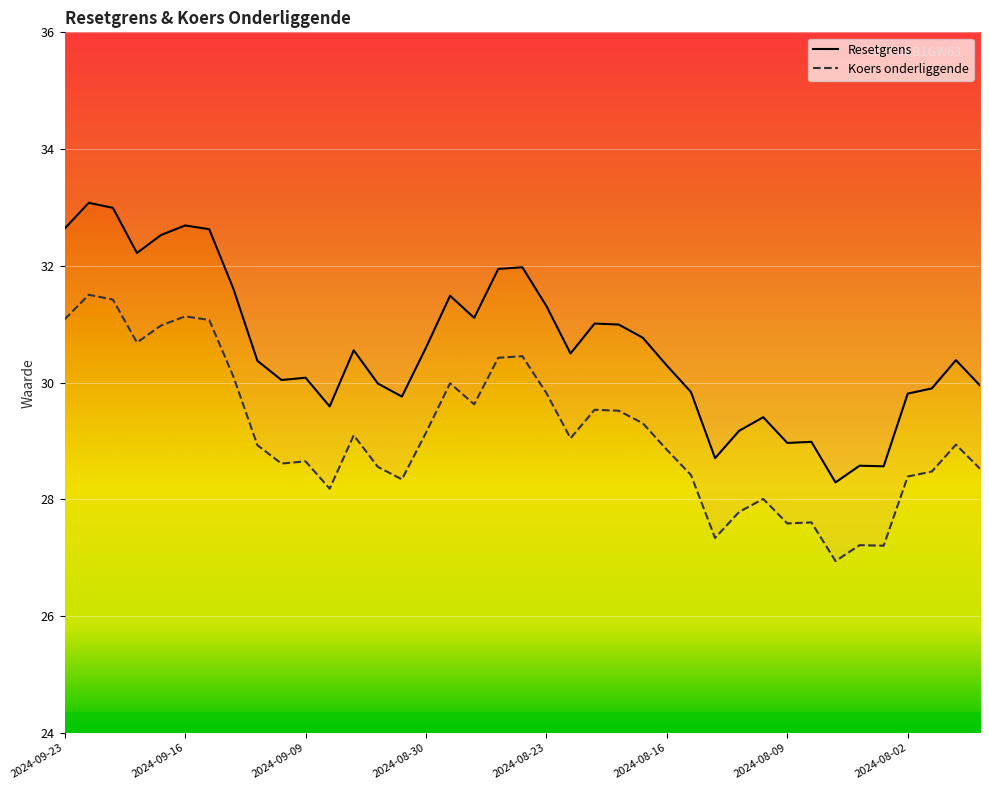

What is the difference between the Koers onderliggende values at 2024-08-05 and 2024-08-07?

0.3